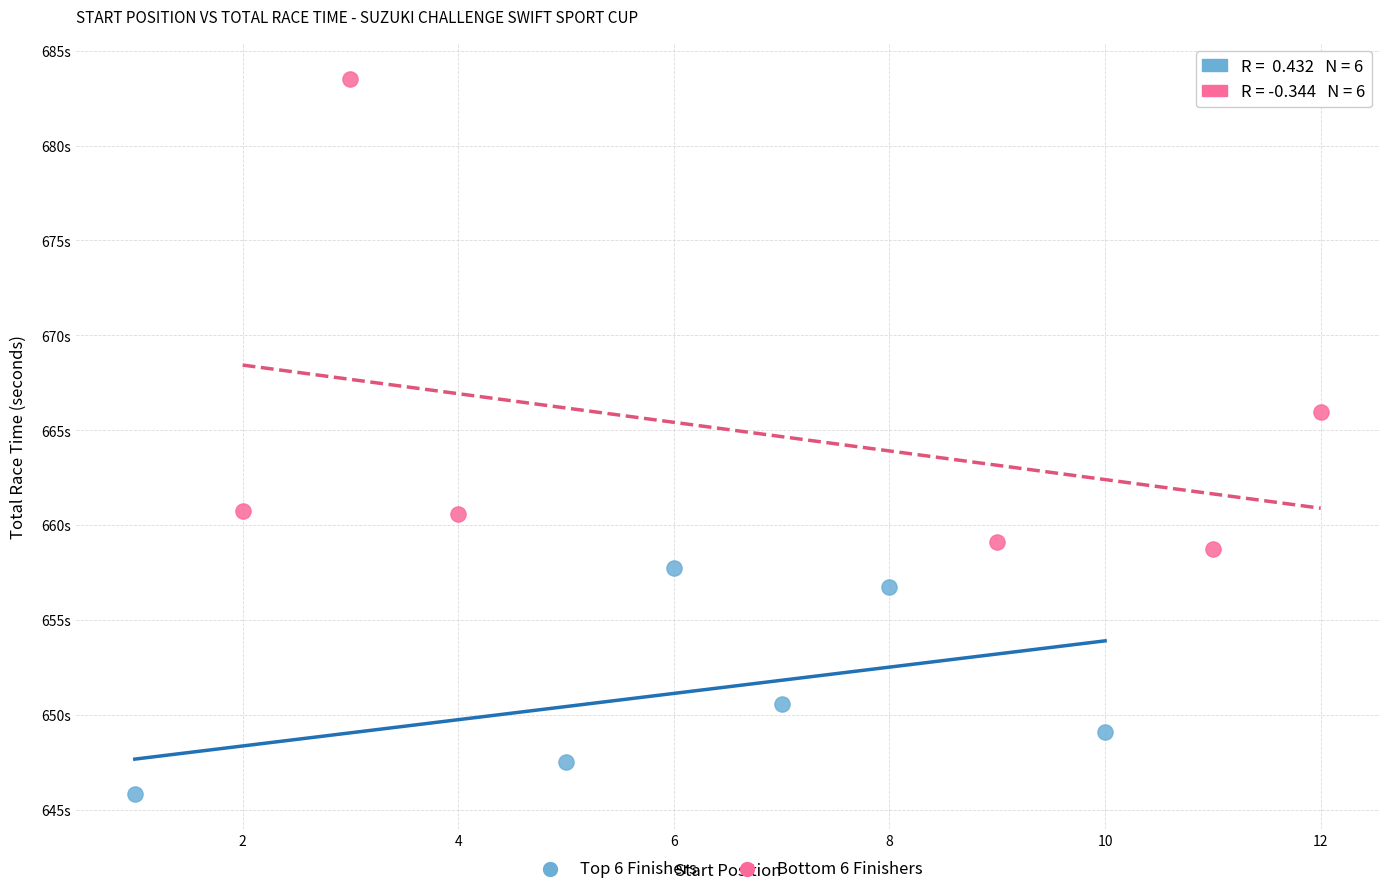

Which series contains the lowest Y value?

Top 6 Finishers